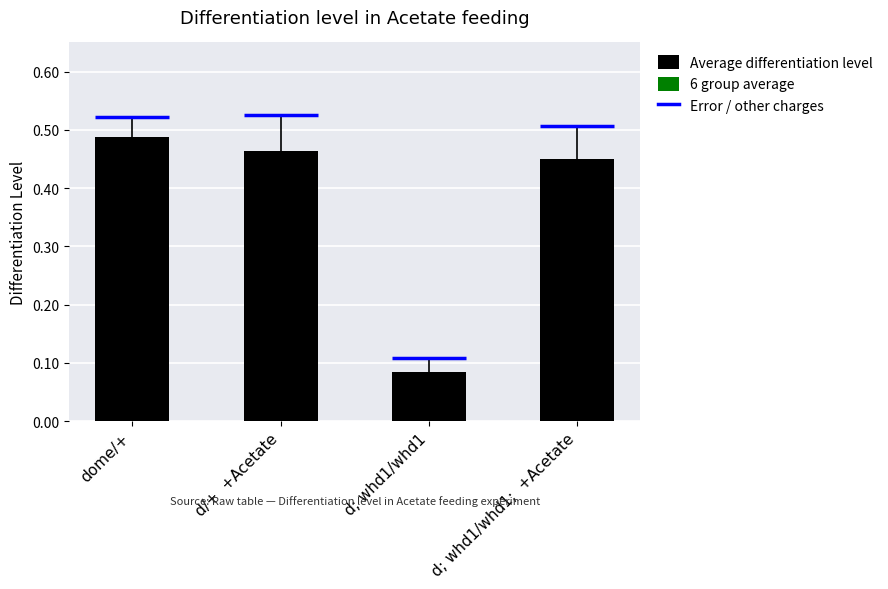

True or false: the data shows 0.0 at d; whd1/whd1.

False